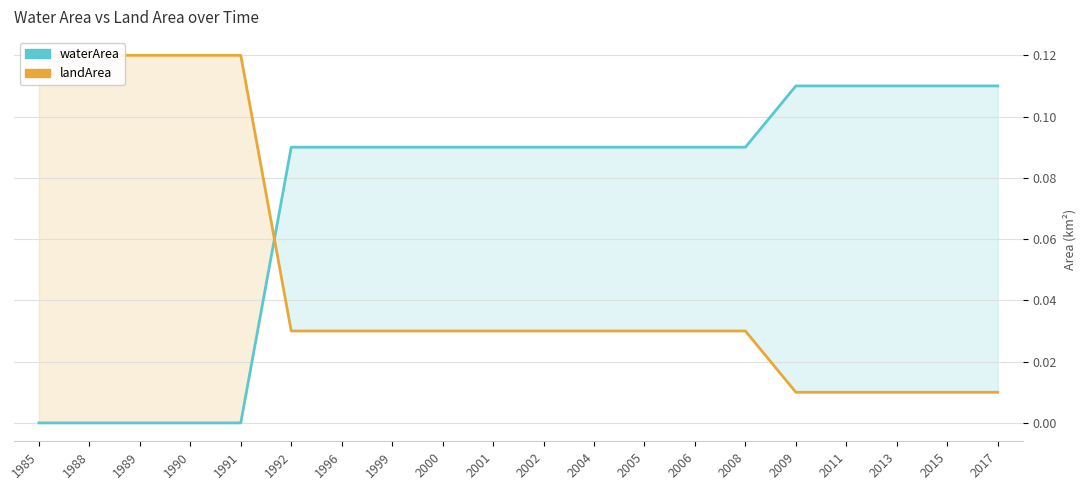

Which series has the largest range (max minus min)?

waterArea